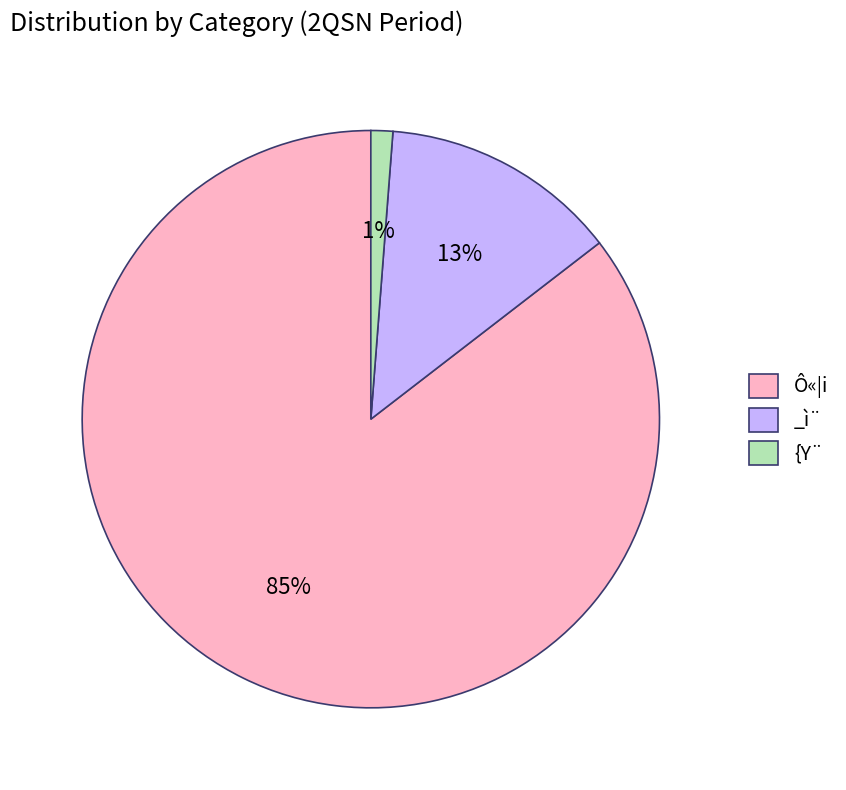

Between _ì¨ and {Y¨, which is larger?

_ì¨